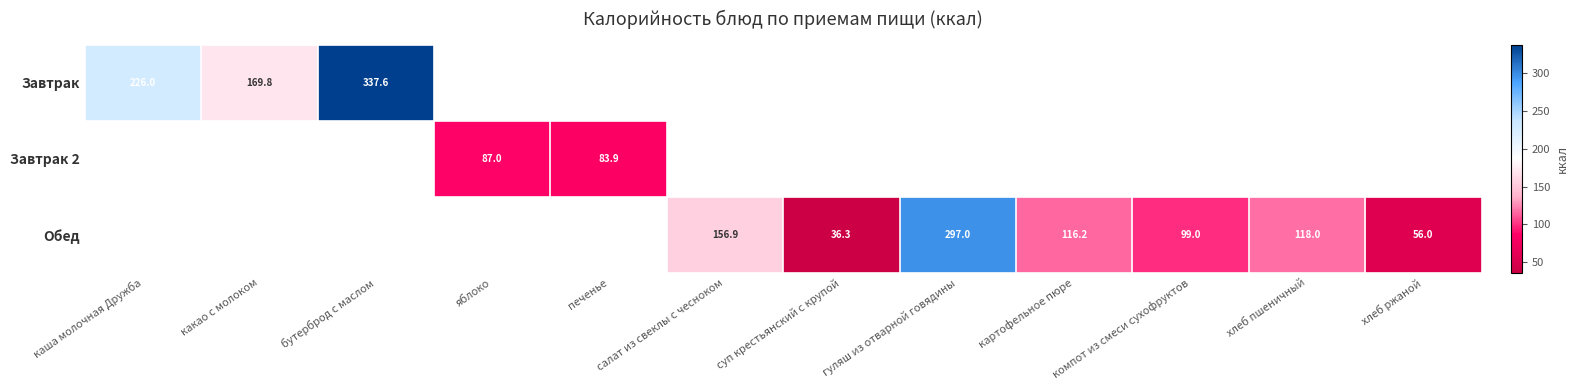

True or false: Обед has a value of 297.0 at гуляш из отварной говядины.

True